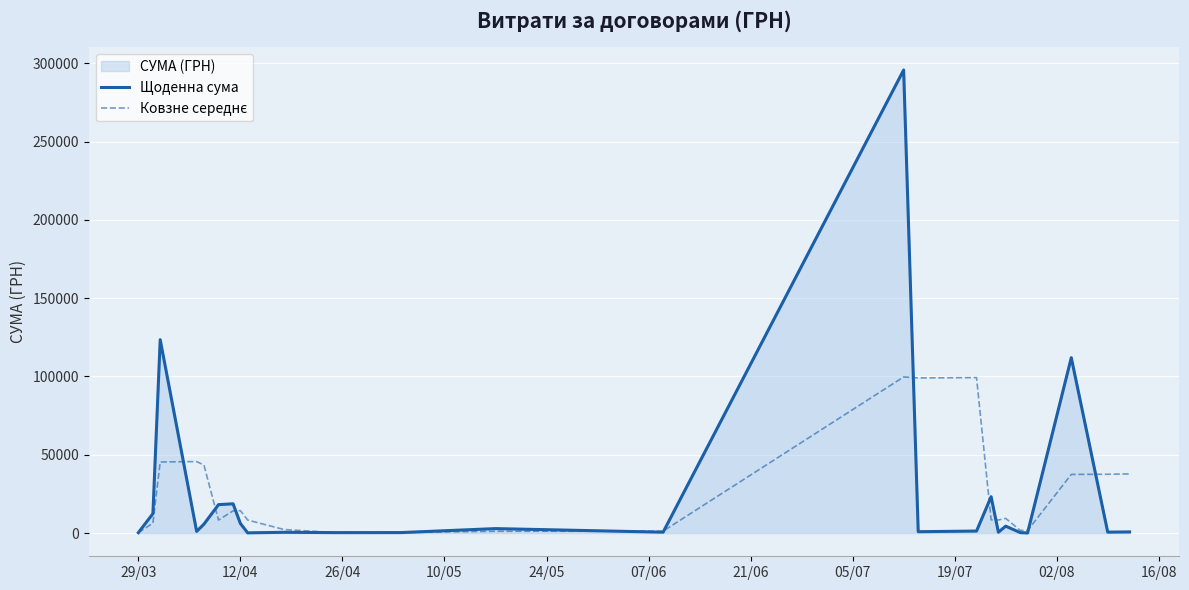

True or false: Щоденна сума and Ковзне середнє cross at least once.

True